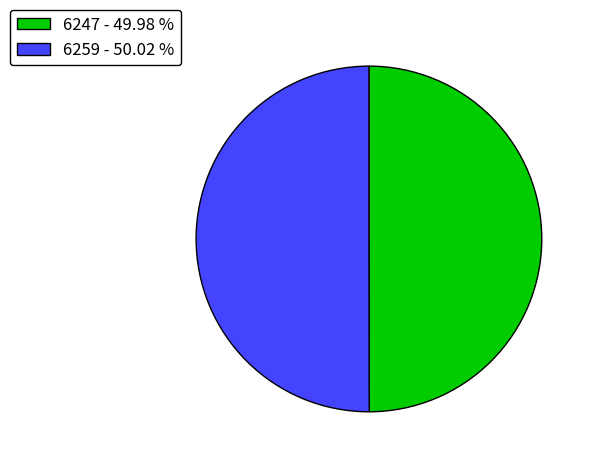

Do 6259 - 50.02 % and 6247 - 49.98 % together represent more than half of the pie?

Yes